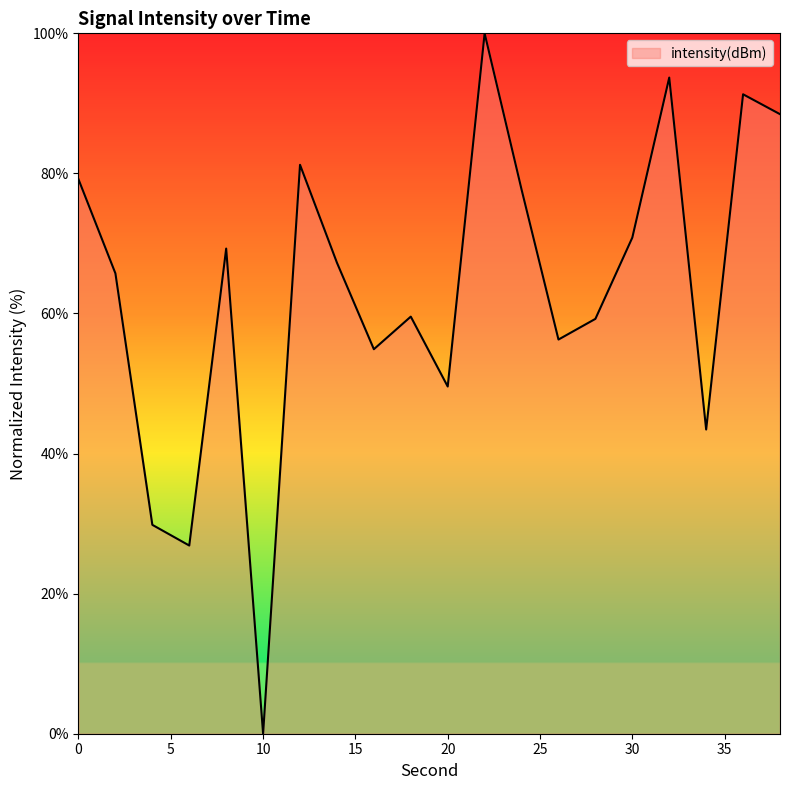

What is the difference between the maximum and minimum values?

100.0